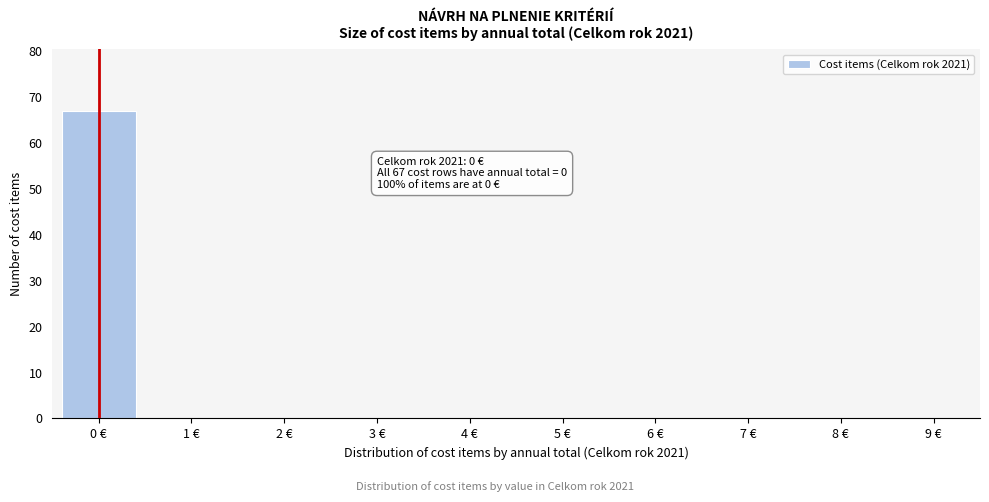

Reading left to right, what are all the values shown in this chart?

0 €=67	1 €=0	2 €=0	3 €=0	4 €=0	5 €=0	6 €=0	7 €=0	8 €=0	9 €=0